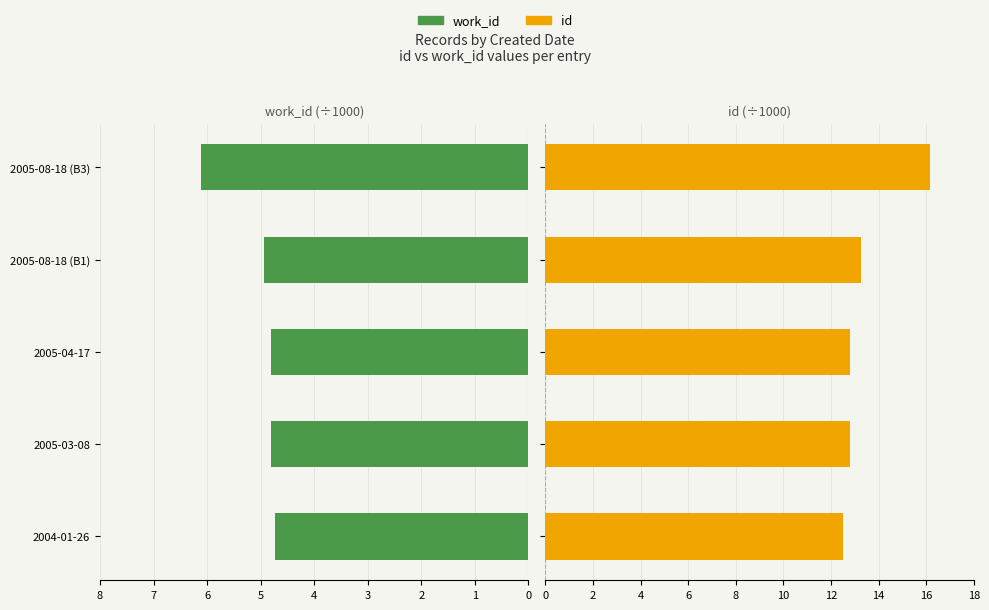

What is the maximum value shown in the chart?

16.1